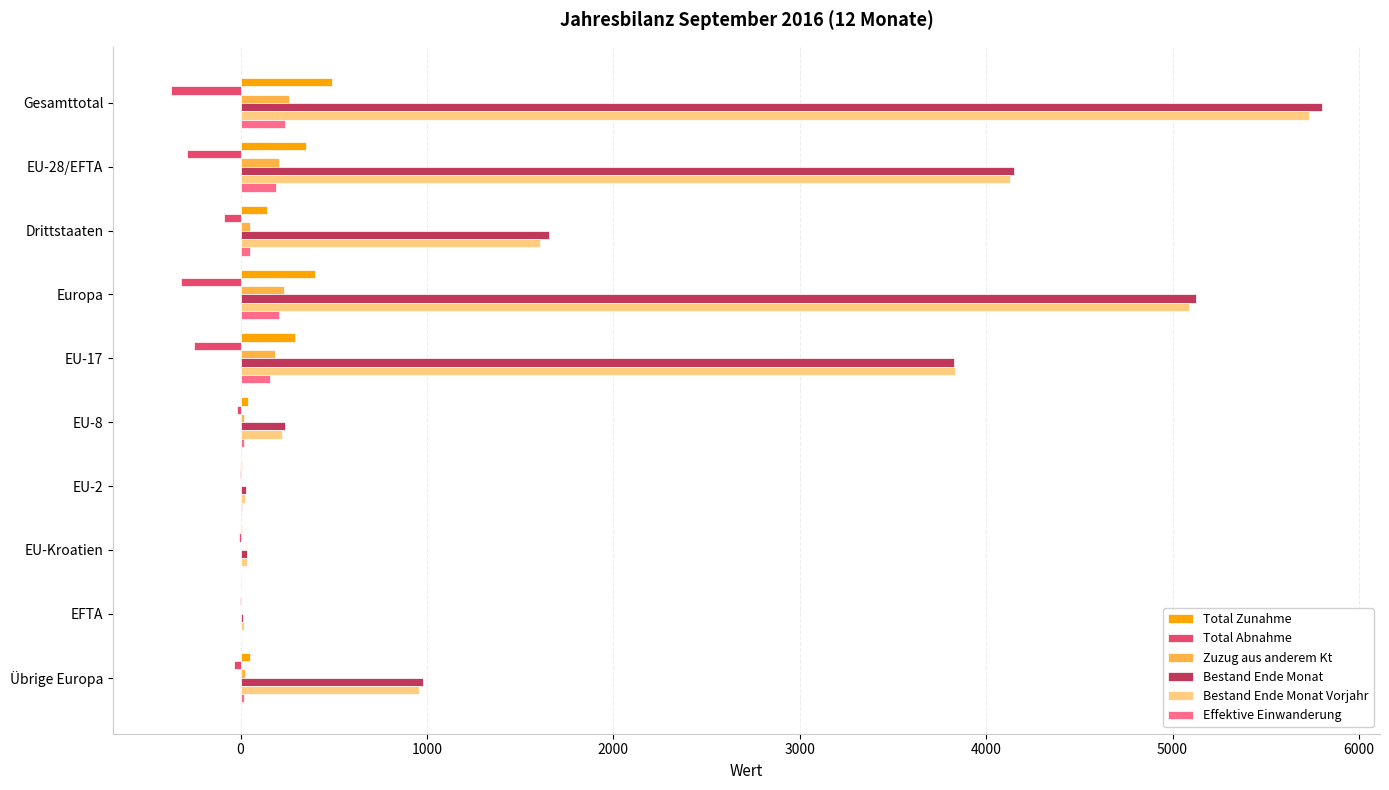

Is it true that Effektive Einwanderung equals 0 at EFTA?

True